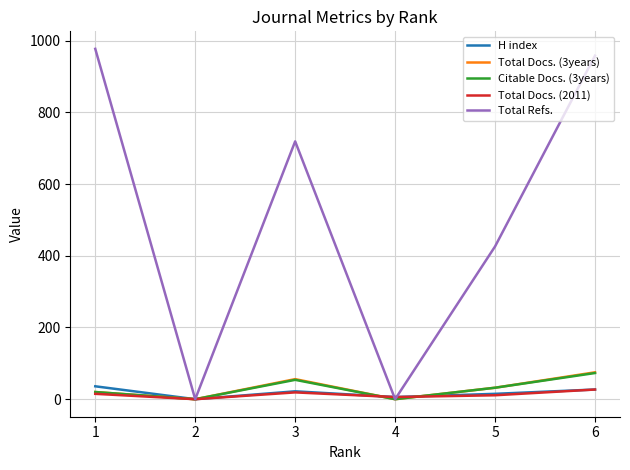

In Total Docs. (3years), how many points are higher than both neighbors (excluding endpoints)?

1